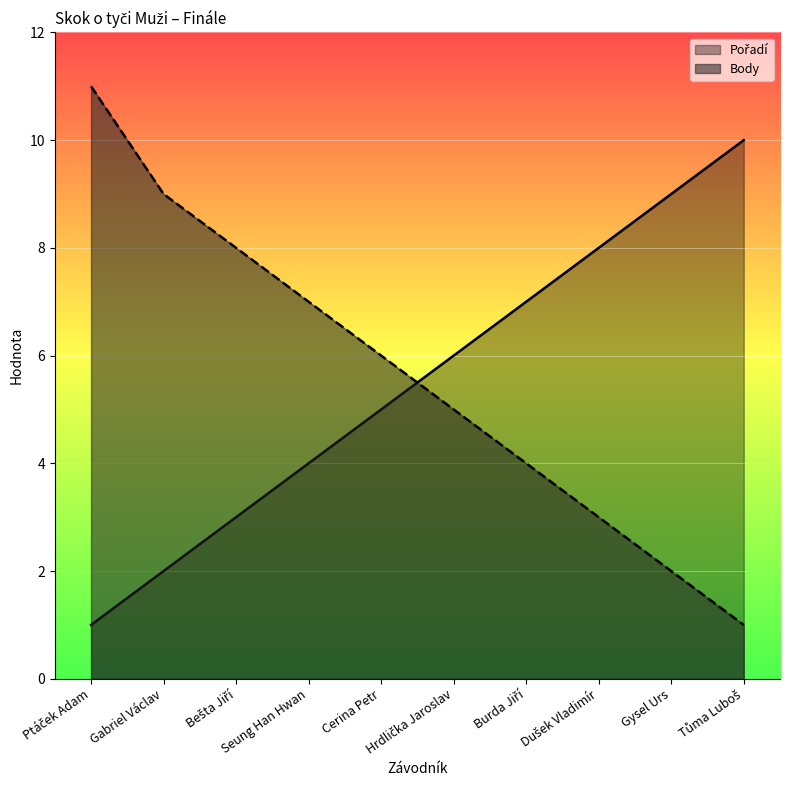

What is the sum of all Body values?

56